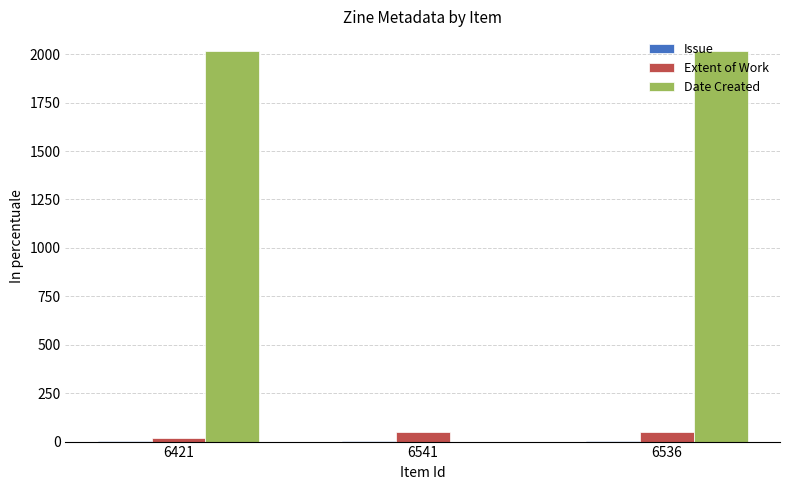

Which series has the largest total across all categories?

Date Created